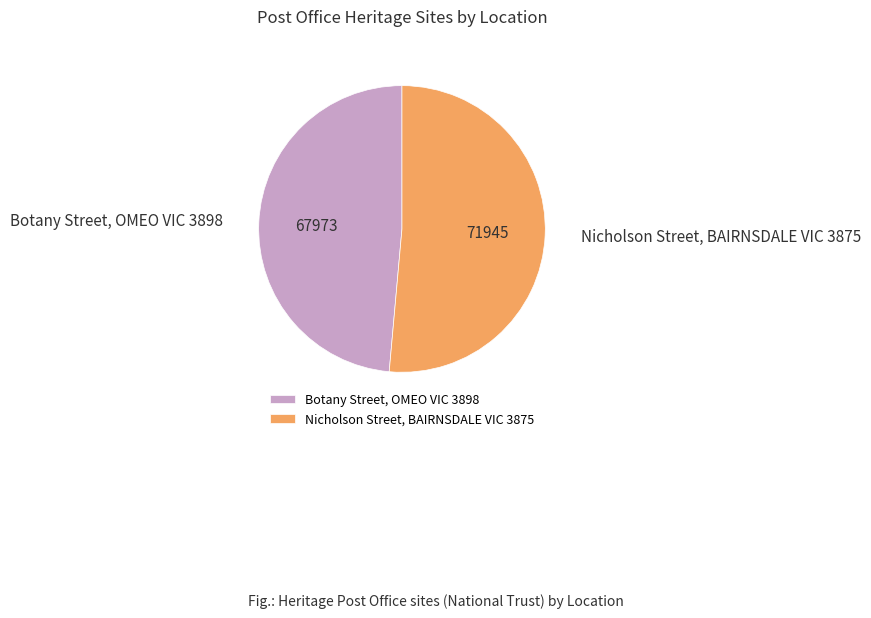

Between Botany Street, OMEO VIC 3898 and Nicholson Street, BAIRNSDALE VIC 3875, which is larger?

Nicholson Street, BAIRNSDALE VIC 3875